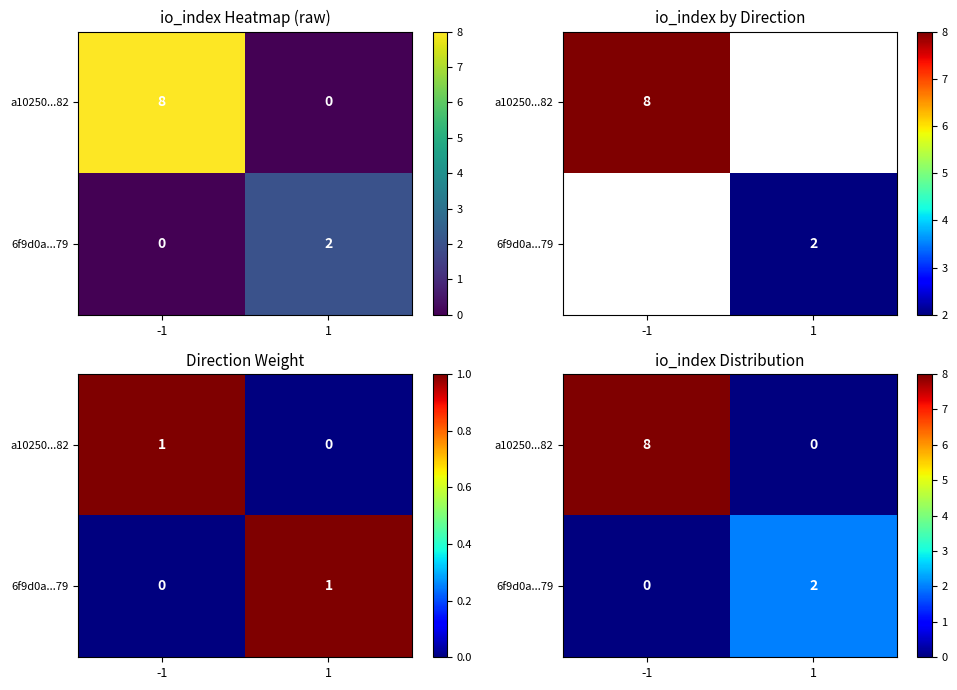

What is the spread (max minus min) of values at 1?

2